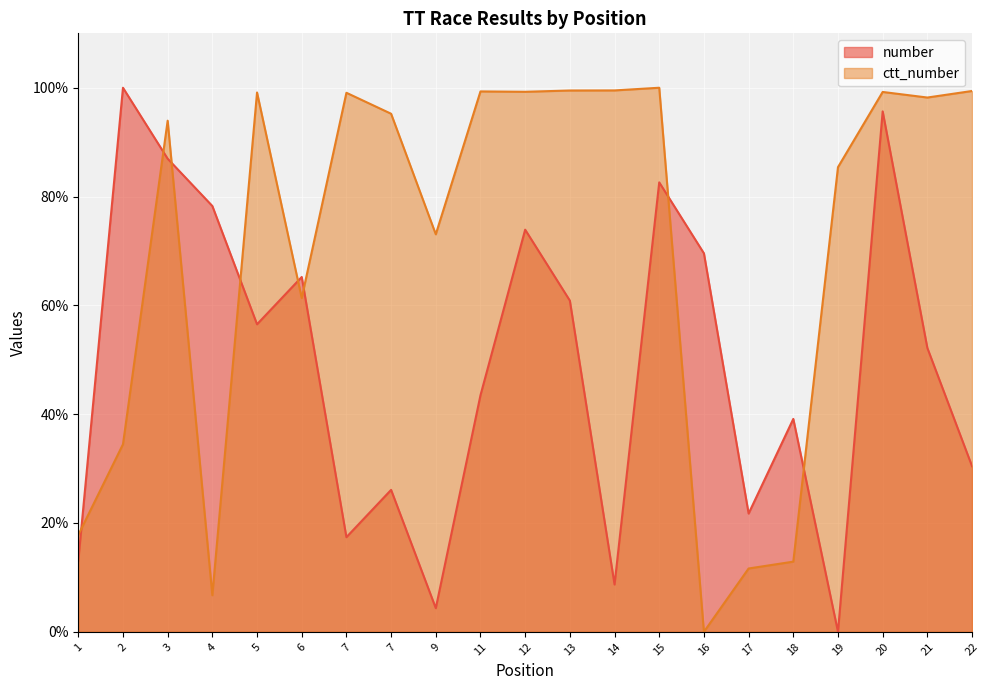

What is the difference between the number values at 12 and 1?

60.9